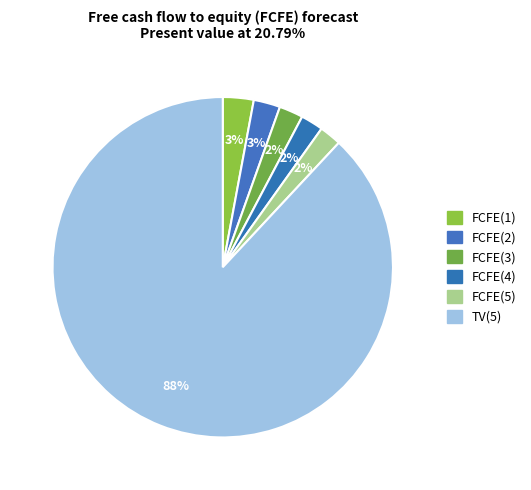

What is the change in value from FCFE(5) to TV(5)?

+26553879